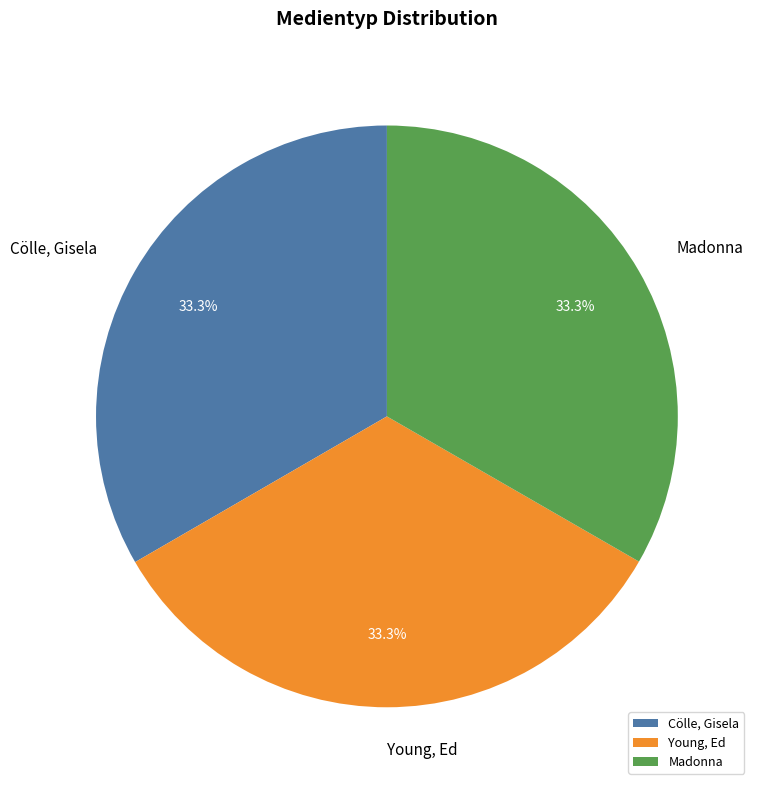

Is Madonna the majority of the pie?

No